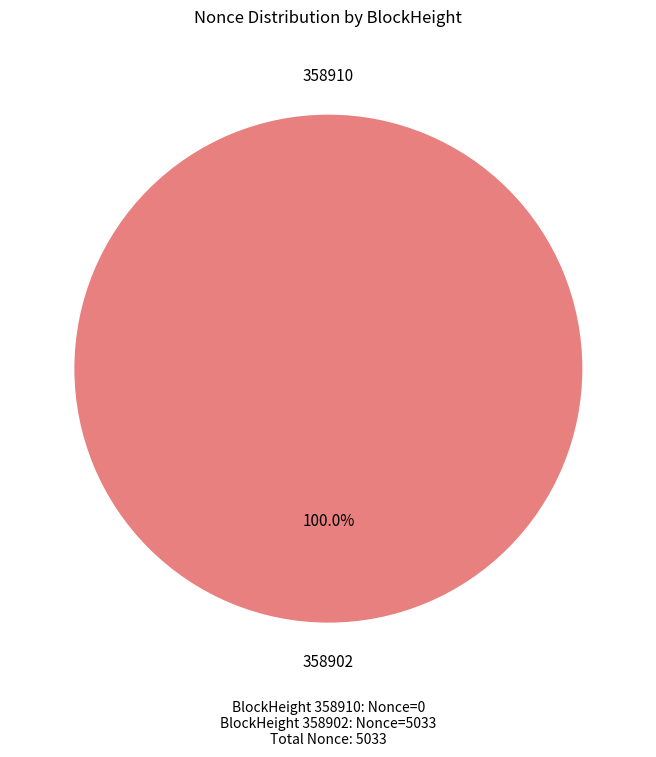

Which has a higher value, 358910 or 358902?

358902